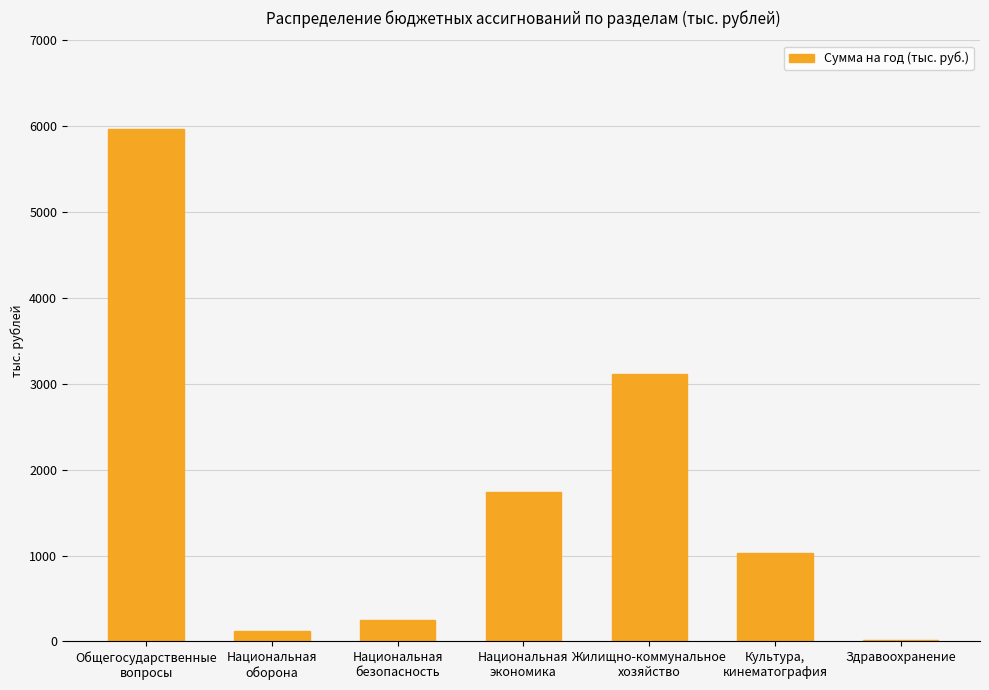

Where is the data nearest to the value 2992?

Жилищно-коммунальное
хозяйство